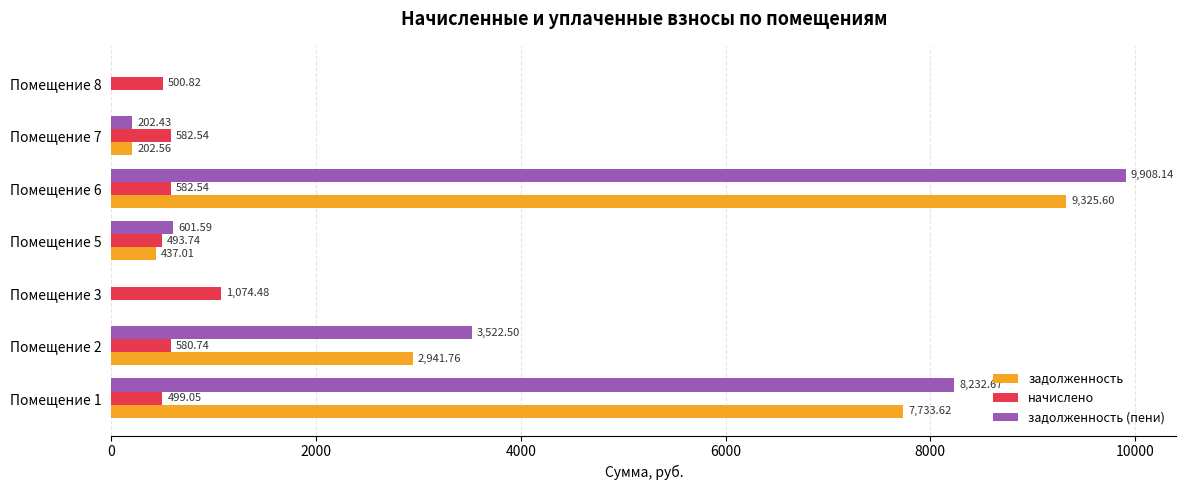

Between Помещение 3 and Помещение 8, which series saw the biggest shift?

начислено